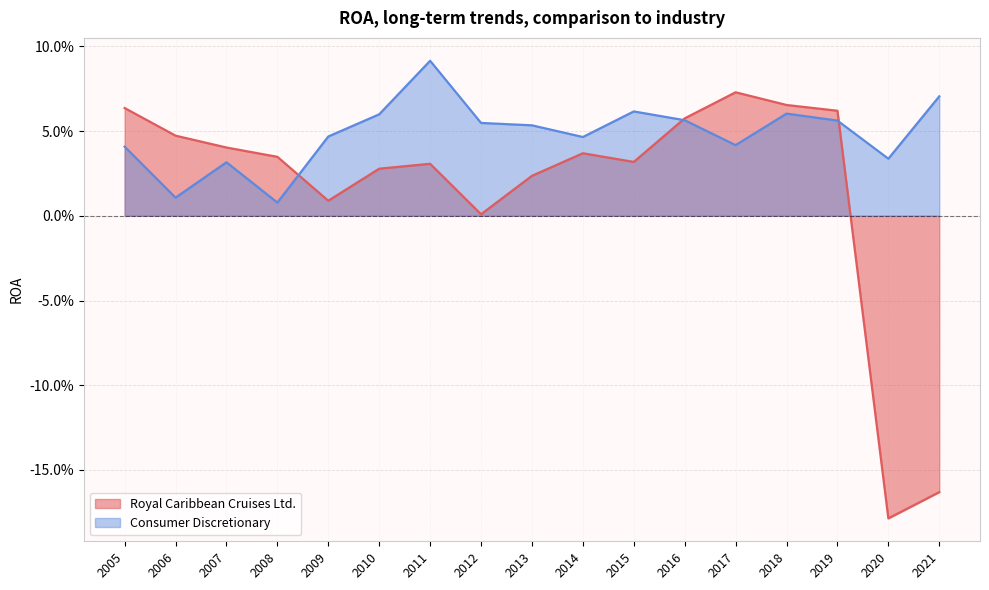

How many lines are shown in the chart?

2